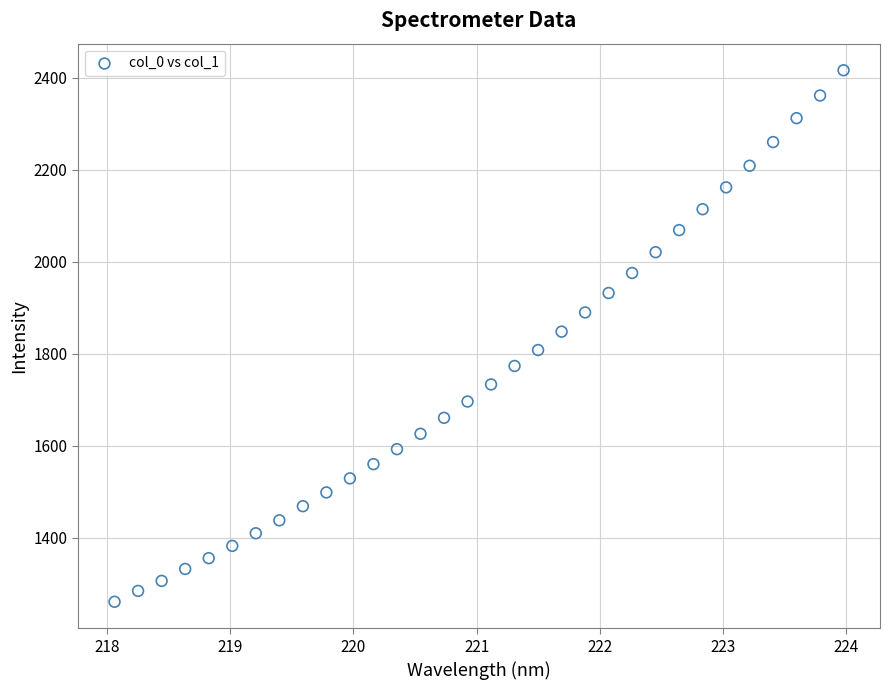

What is the range of X values (max minus min)?

5.9